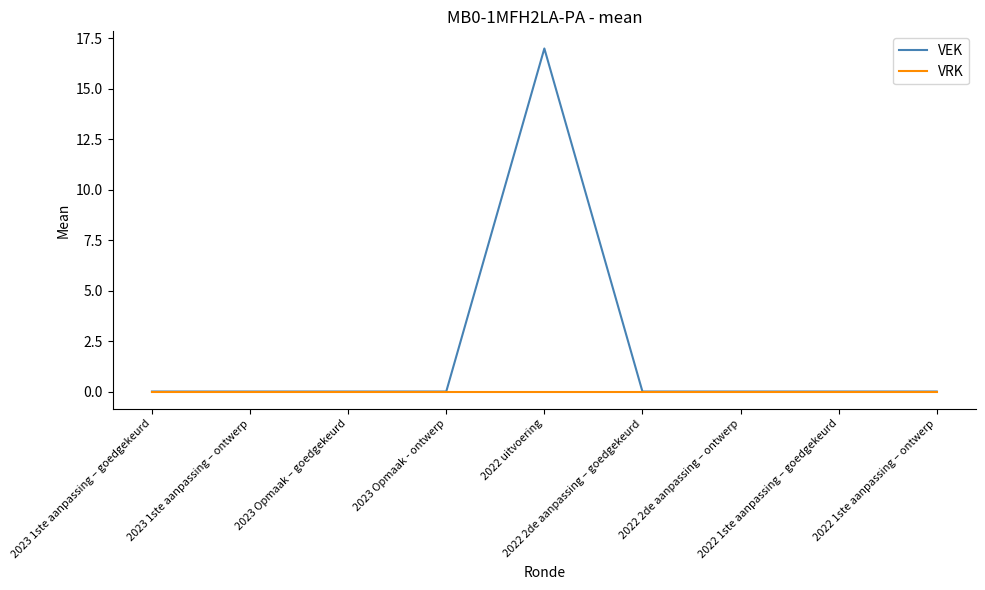

Which series has the largest total across all categories?

VEK